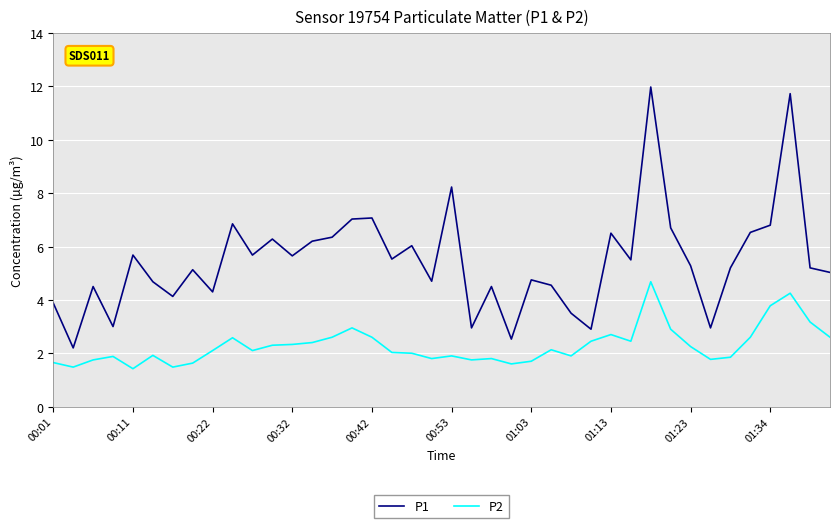

Which series has the widest spread of values?

P1